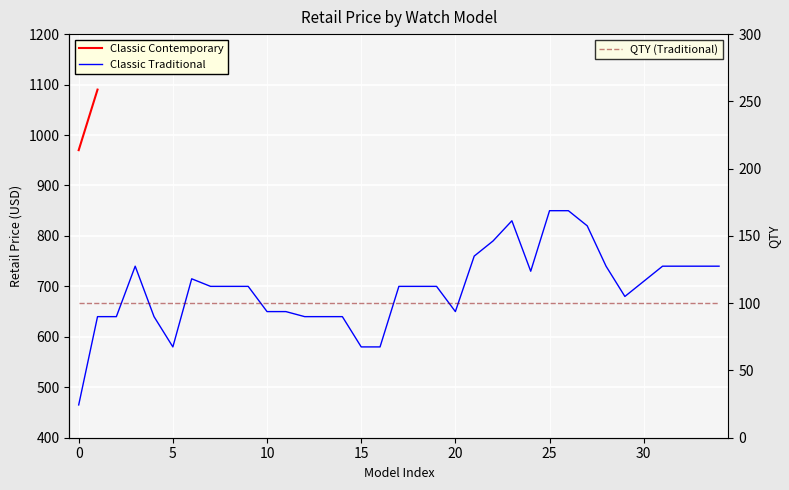

What is the maximum value shown in the chart?

850